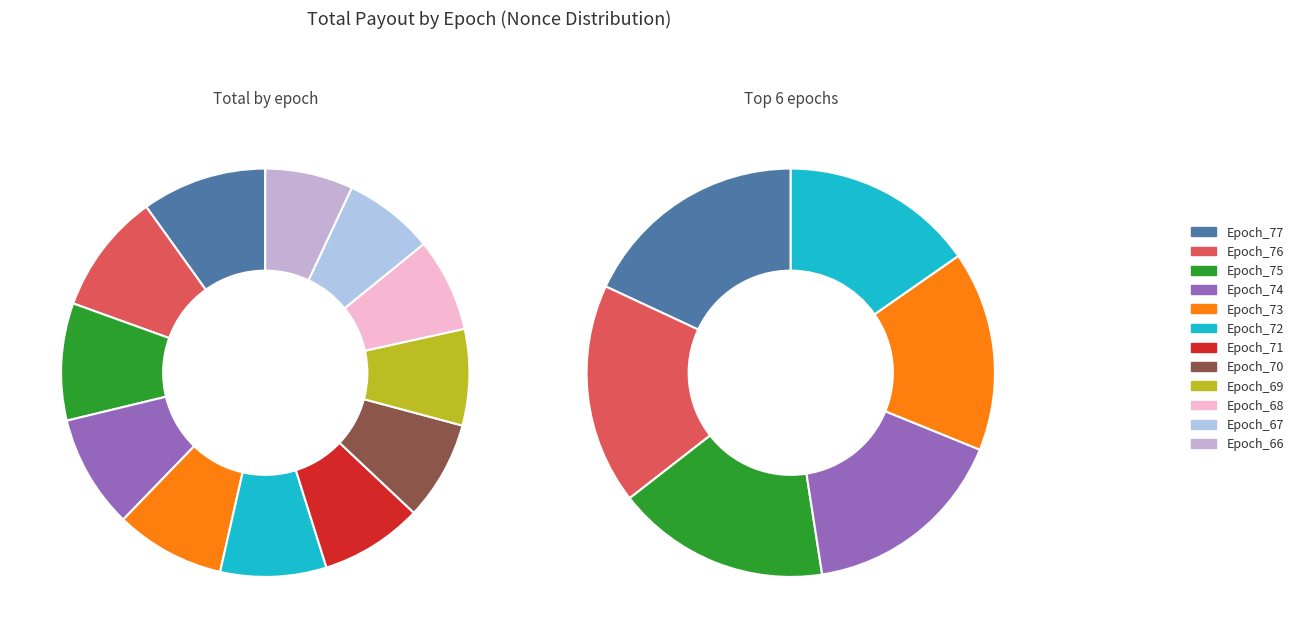

How many segments does this pie chart have?

12